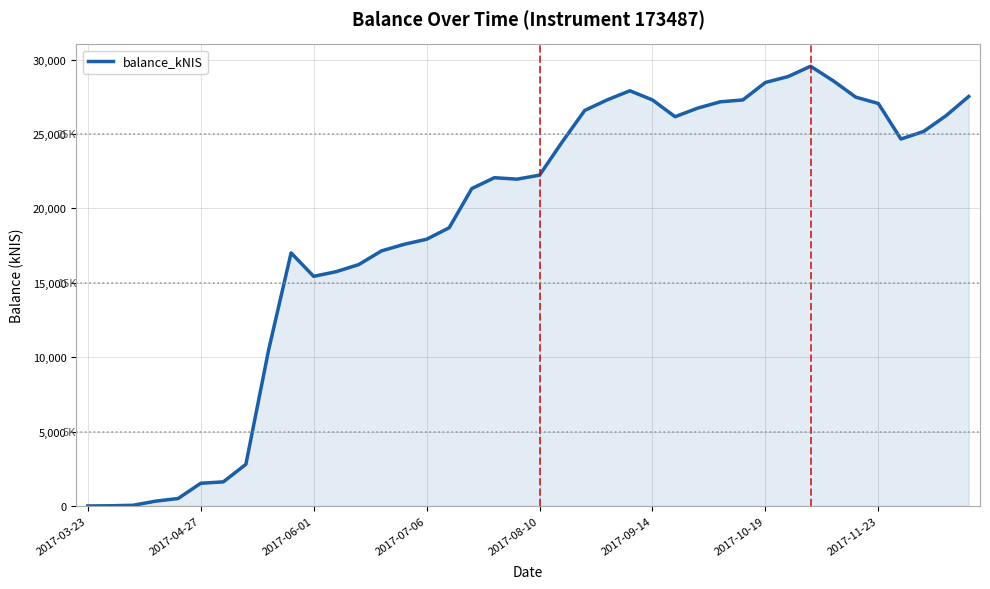

How many values are below 22235?

20